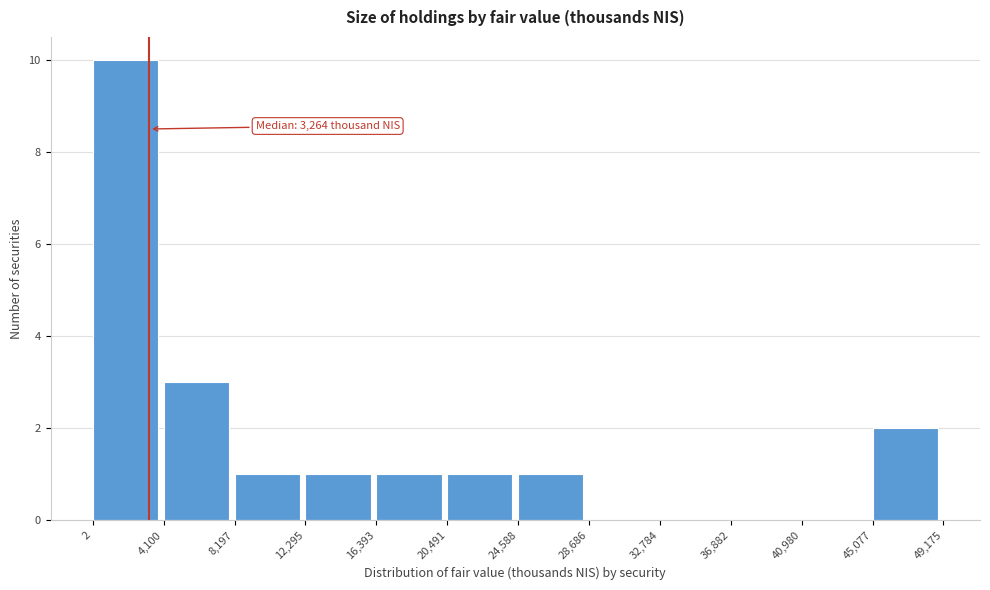

Over which range of the x-axis is the bar tallest?

2 to 4,100